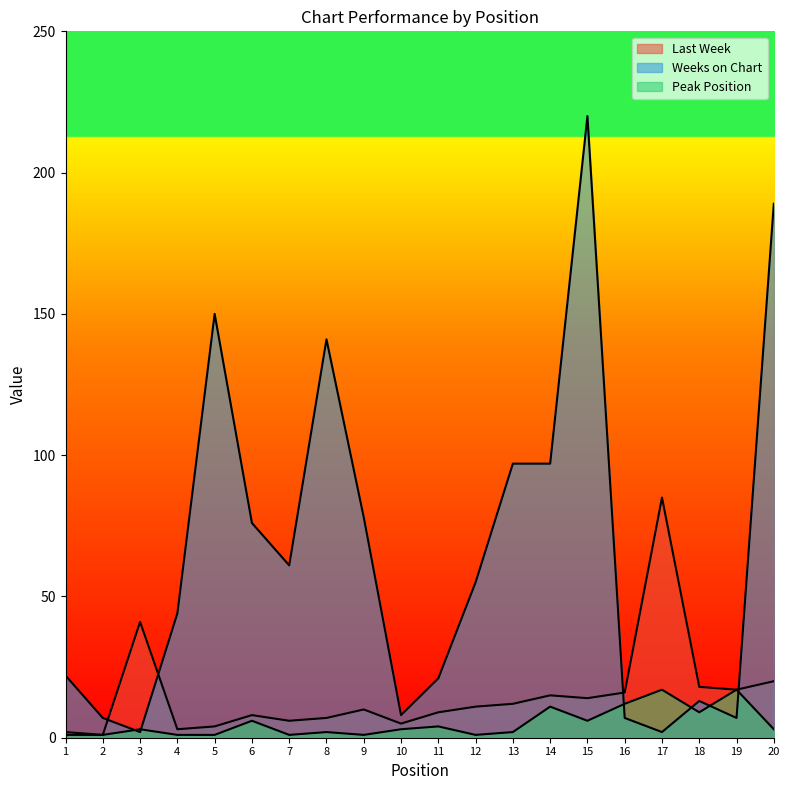

Where does the Weeks on Chart series first go above 55?

5